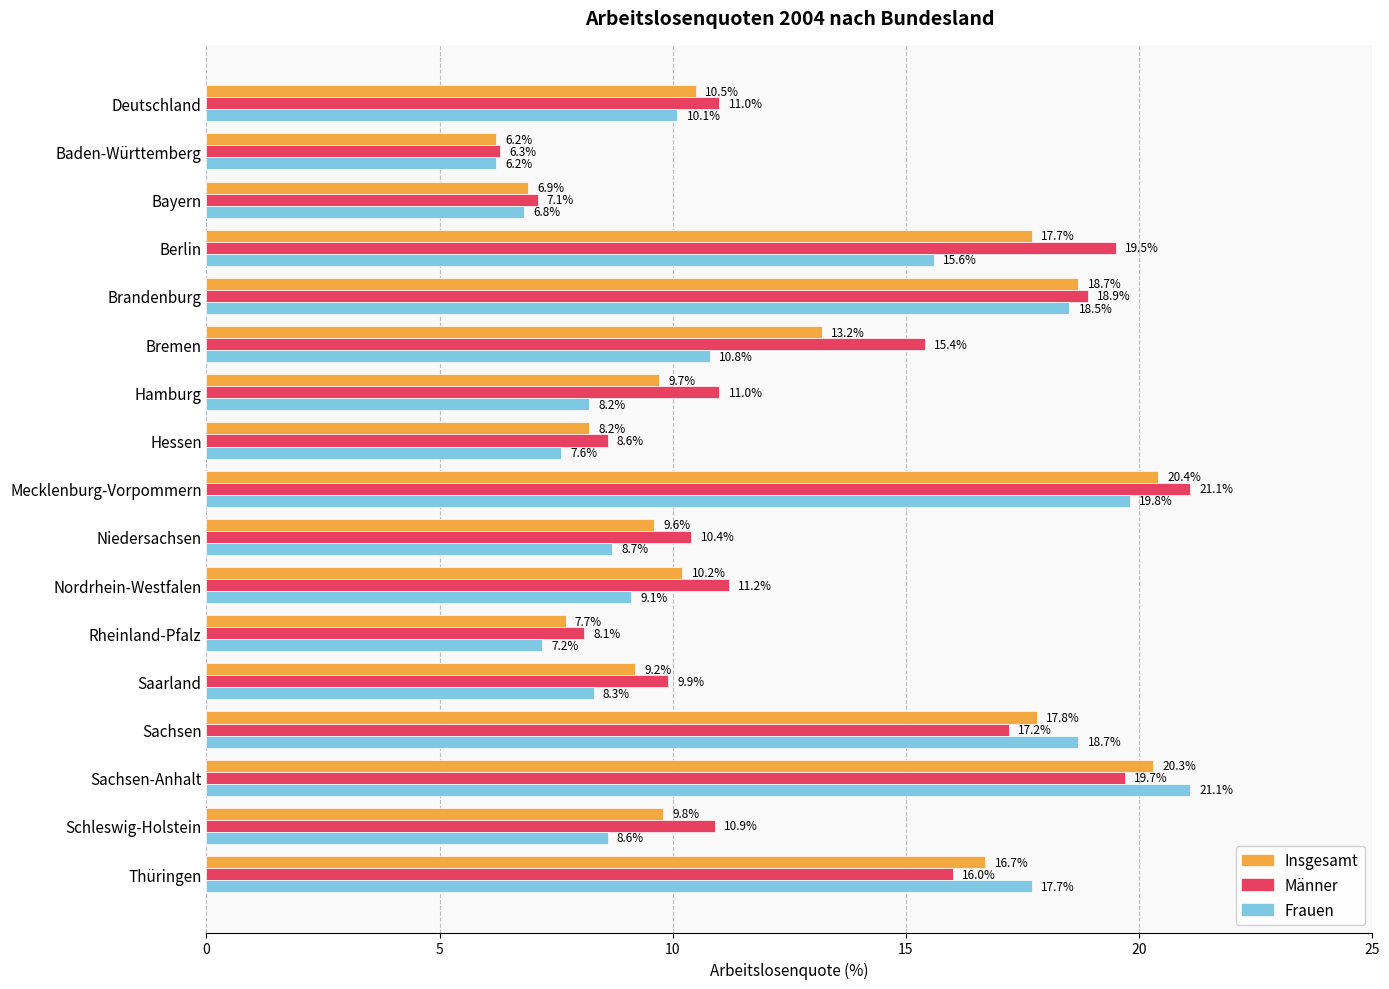

What is the spread (max minus min) of values at Brandenburg?

0.4